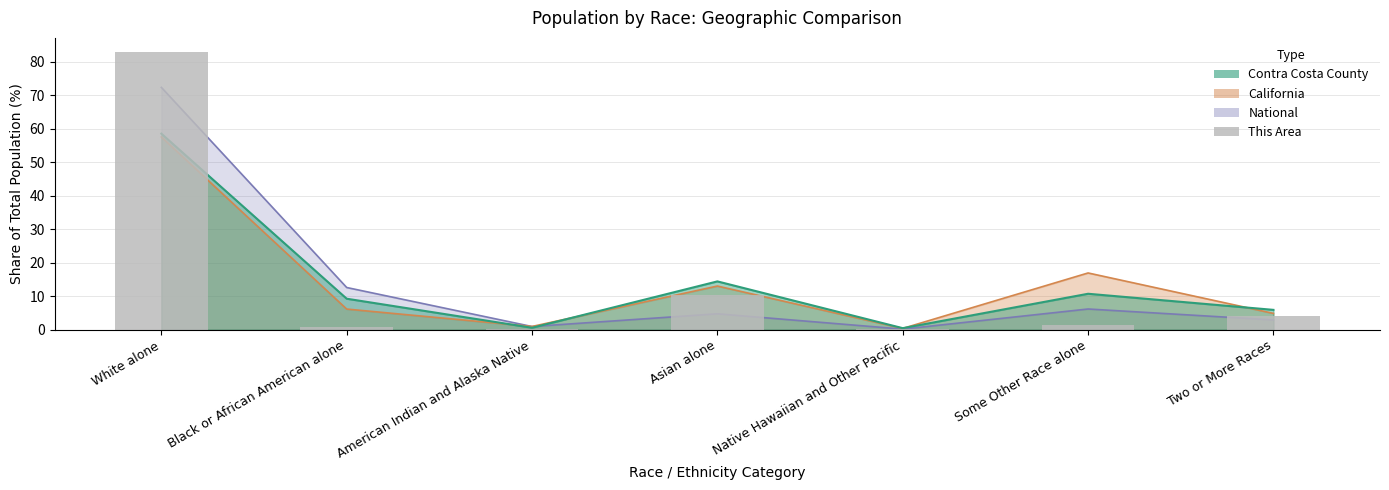

Which category has the lowest value across all series?

Native Hawaiian and Other Pacific